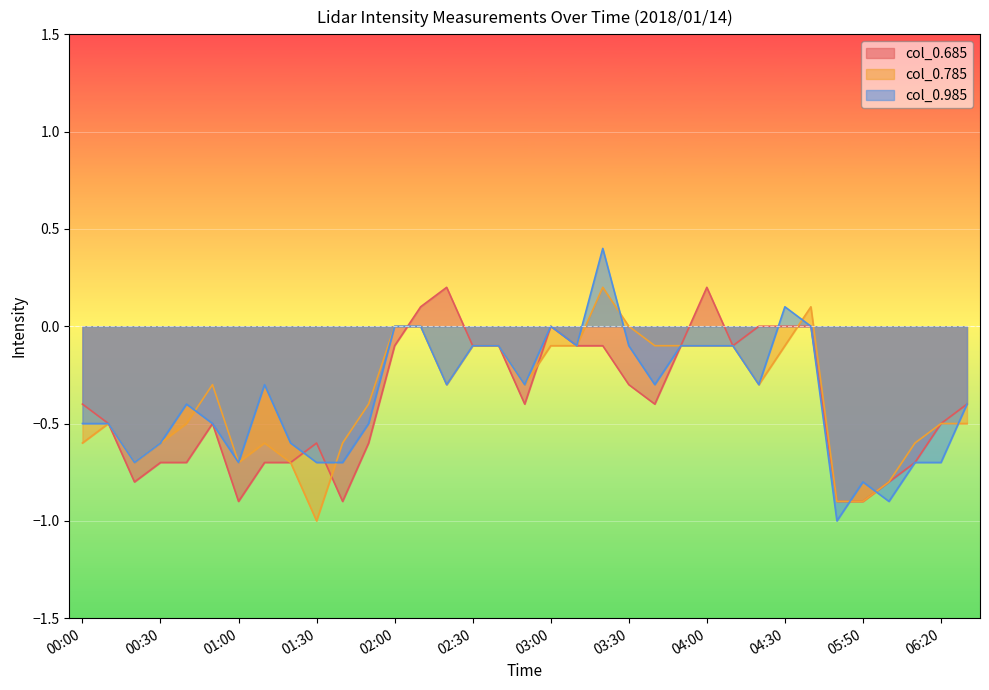

How many positive values does the col_0.785 series have?

2